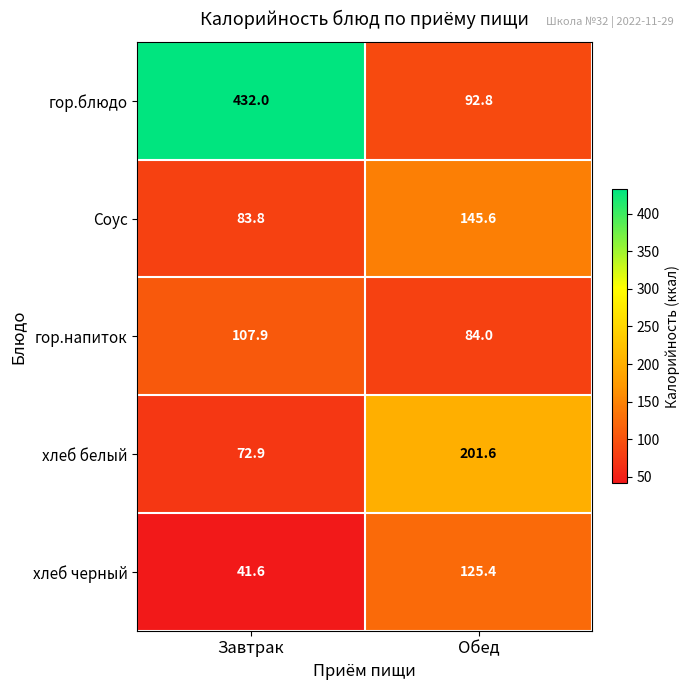

Which category has the highest value in the гор.напиток series?

Завтрак